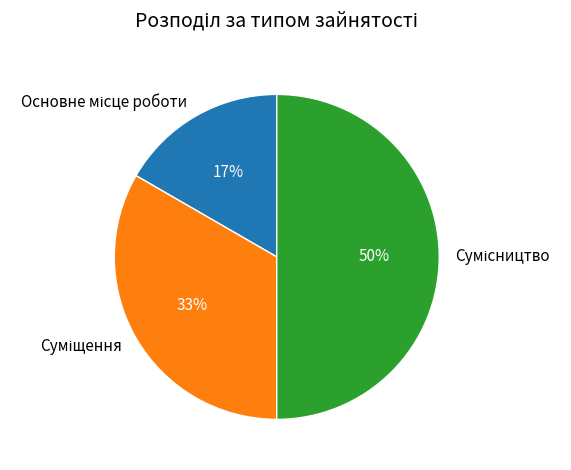

How many segments does this pie chart have?

3